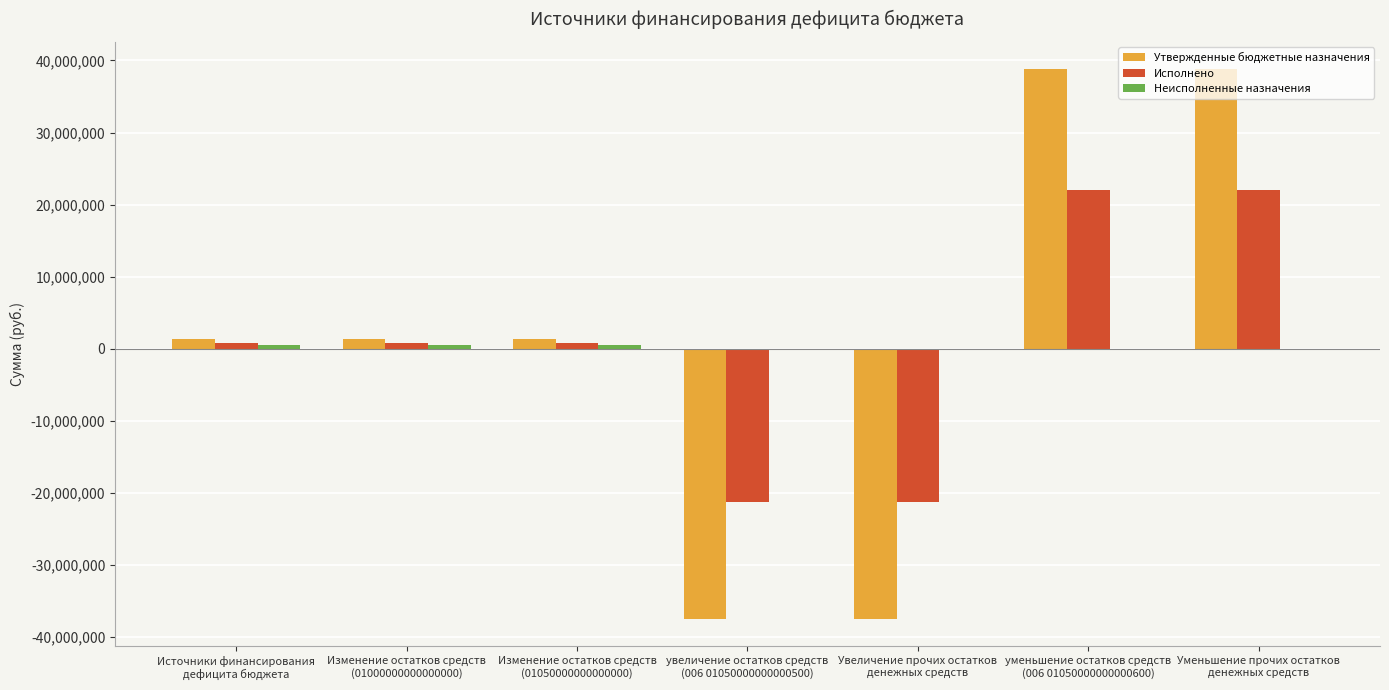

What is the sum of all Исполнено values?

3698434.9